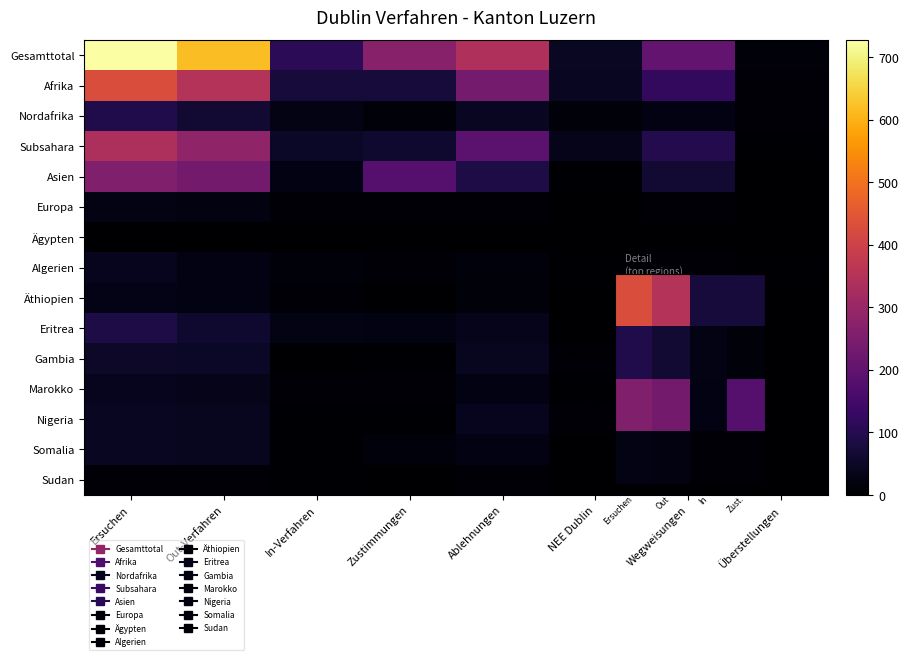

What is the difference between the maximum and minimum values in the Subsahara series?

292